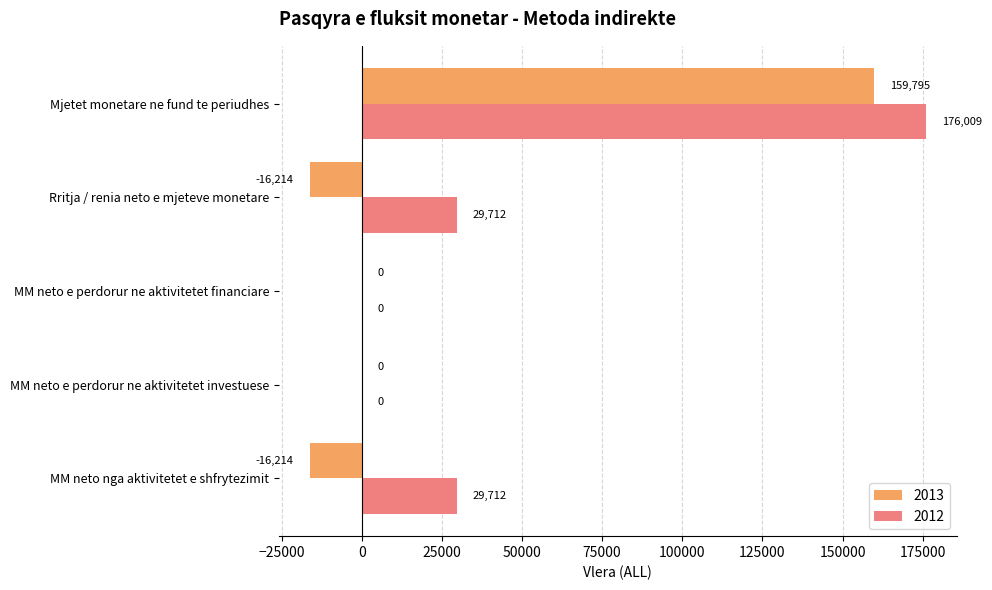

What value does the 2013 series have at Mjetet monetare ne fund te periudhes?

159794.7